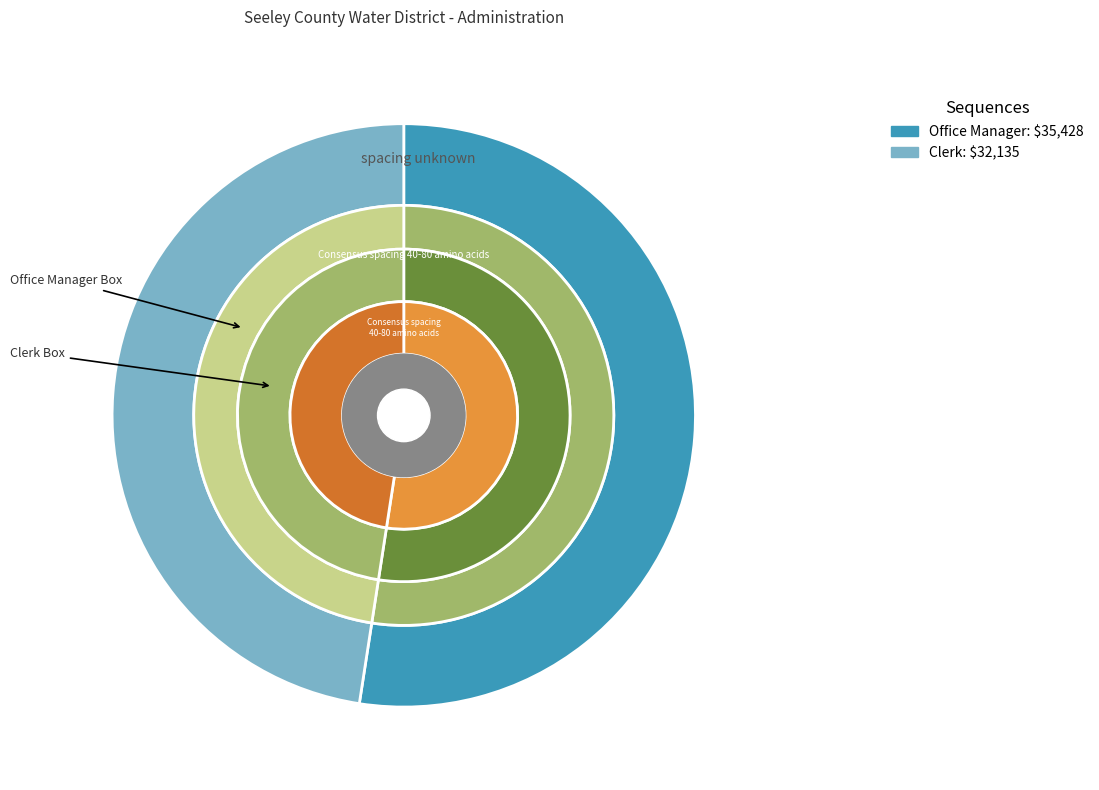

Which slice represents more than half of the pie?

Office Manager